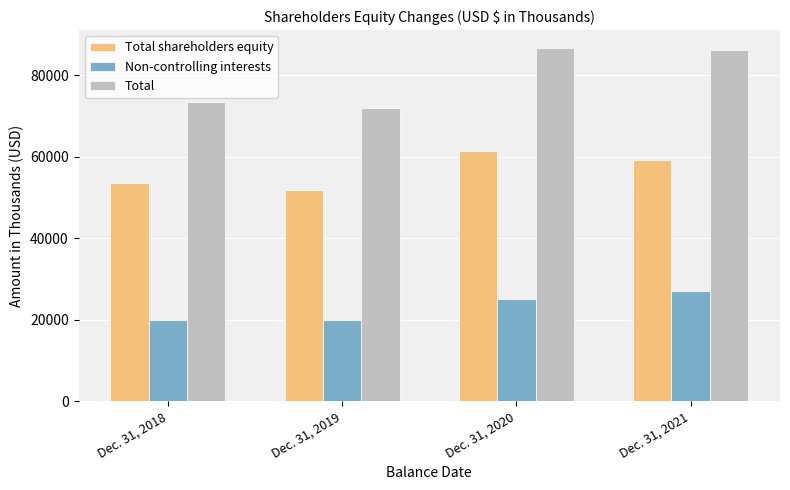

How many groups of bars are there?

4